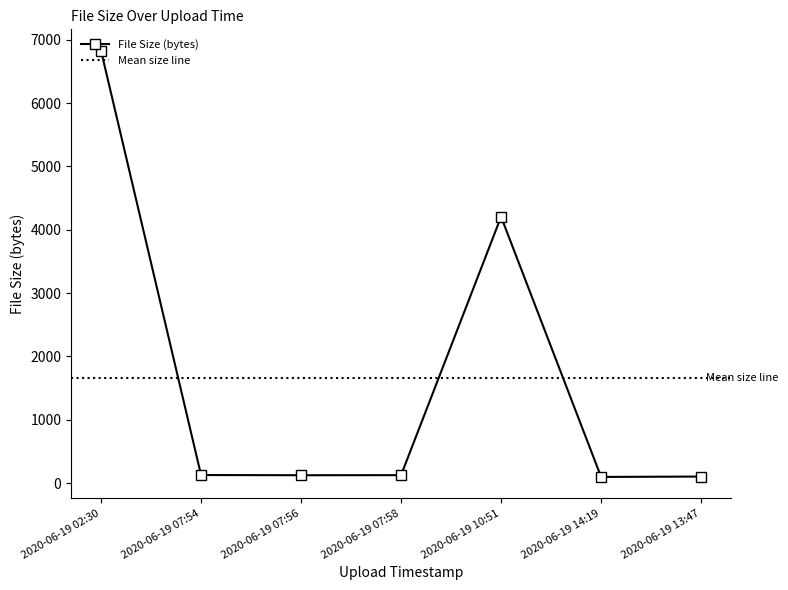

How many series are shown in this chart?

1